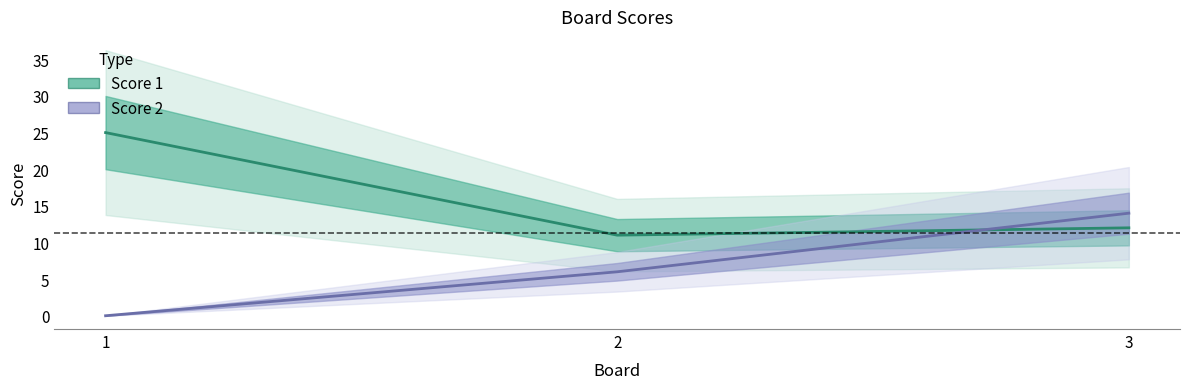

How many data points does each series have?

3